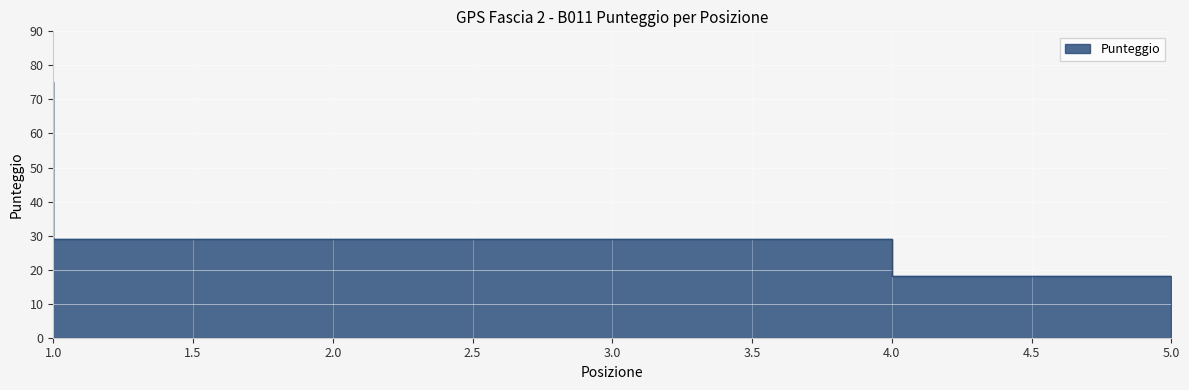

What is the change in value from 4 to 5?

-11